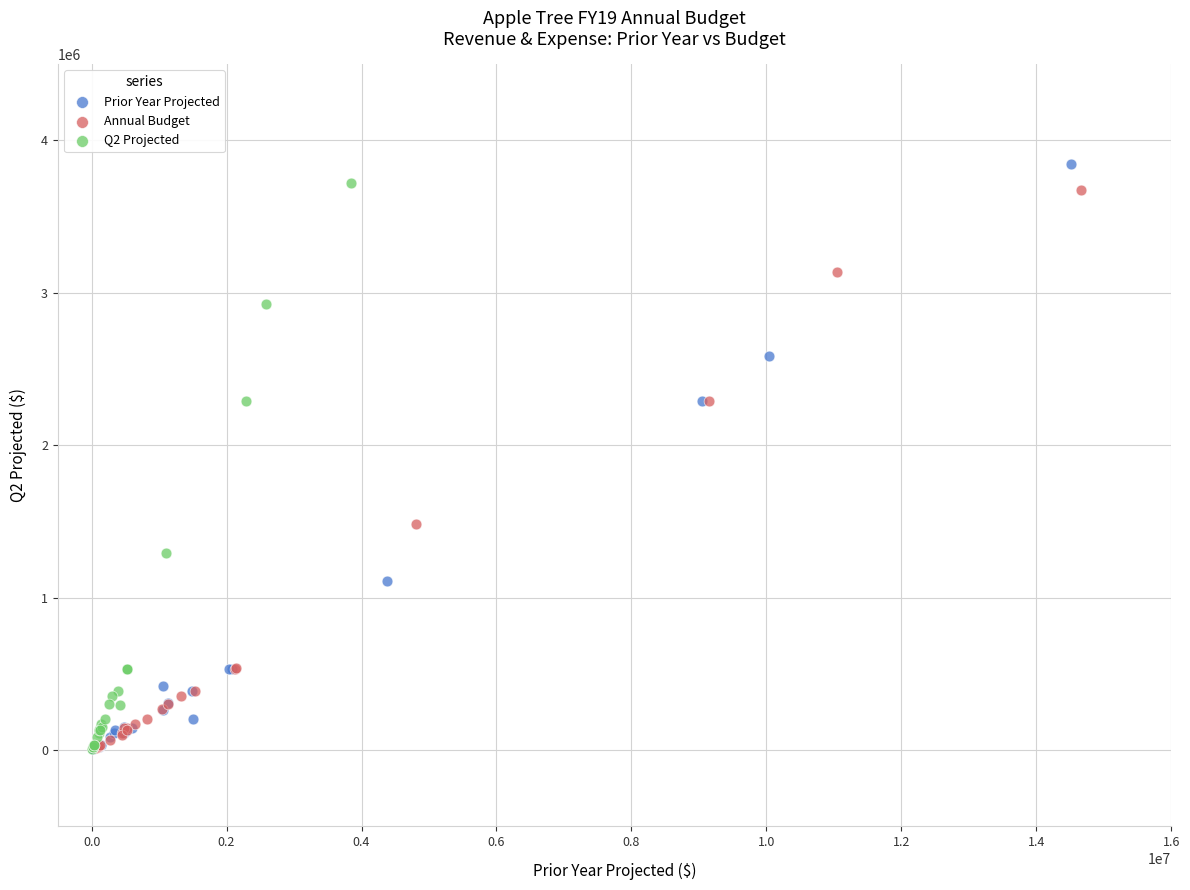

What are all the series names shown in the legend?

Prior Year Projected, Annual Budget, Q2 Projected